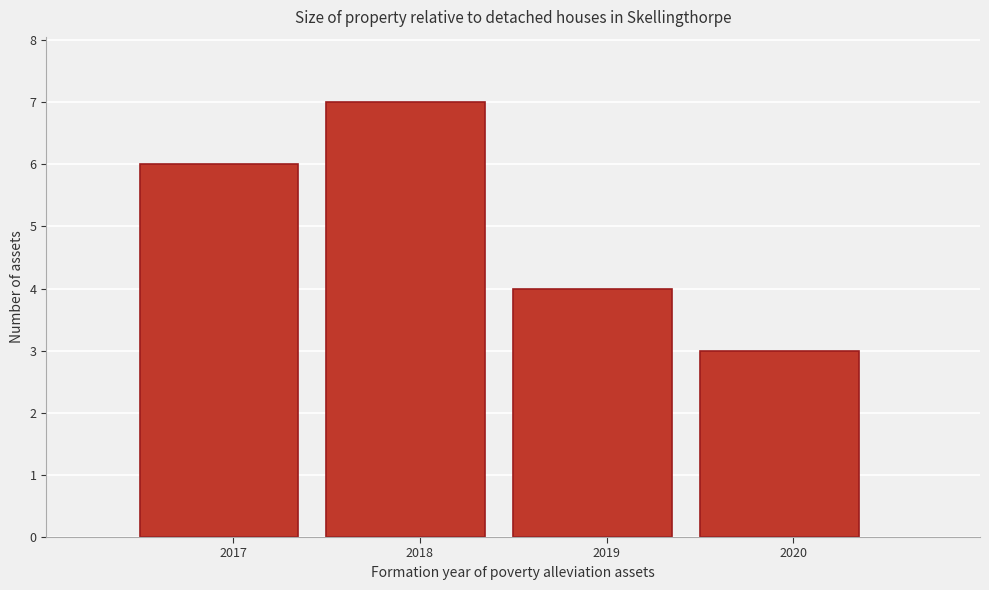

Reading left to right, transcribe this chart: for each bar, give the range it covers on the x-axis and its height. The values are not printed on the chart, so give them approximately, as read against the axis.

2016.5 to 2017.5: 6
2017.5 to 2018.5: 7
2018.5 to 2019.5: 4
2019.5 to 2020.5: 3